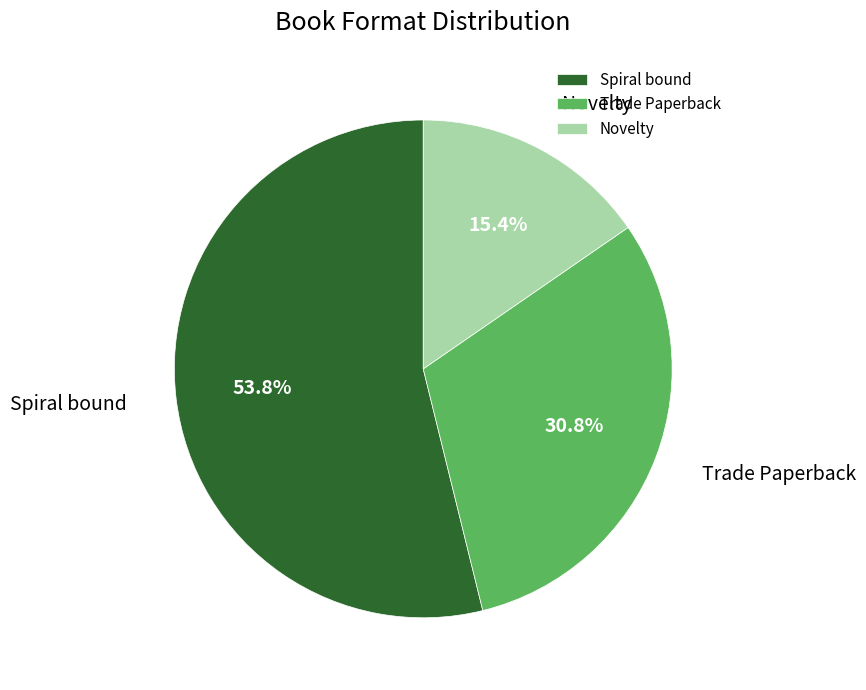

Approximately how many times larger is the value at Novelty compared to Spiral bound?

0.3